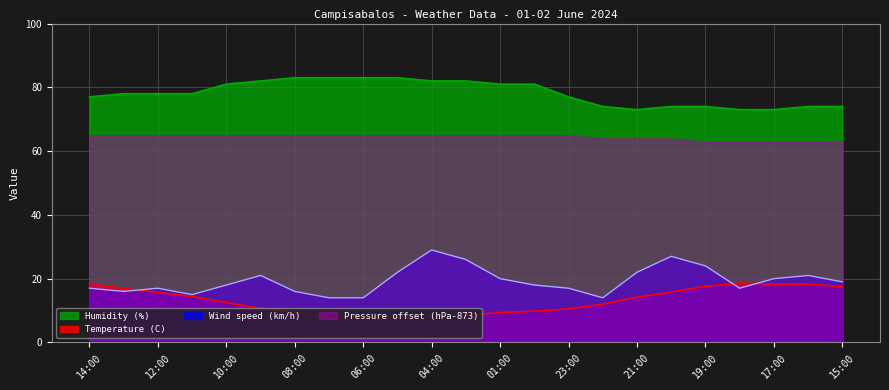

Does the chart display data point markers on the line(s)?

No